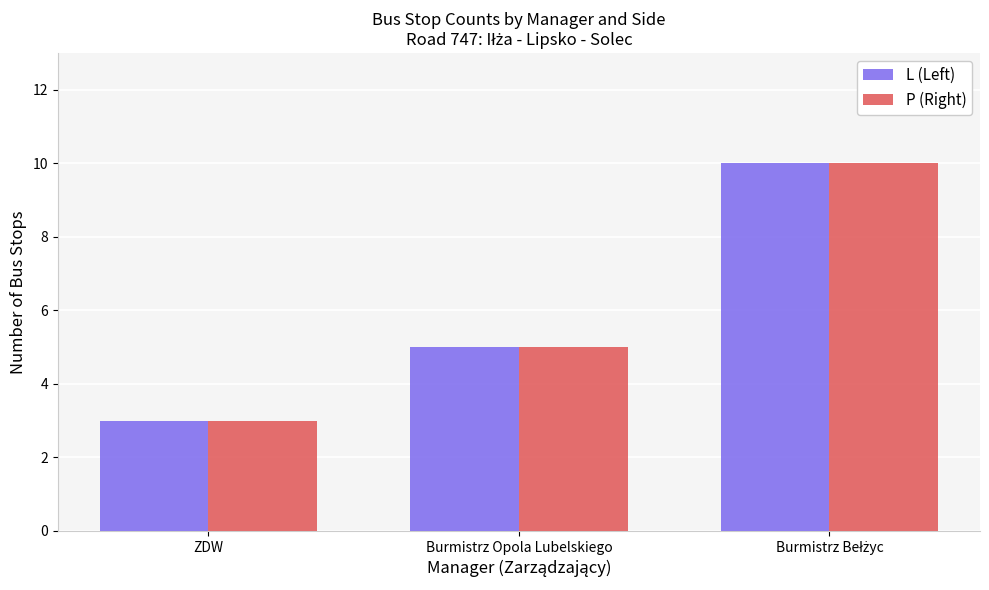

Is it true that L (Left) equals 1 at ZDW?

False